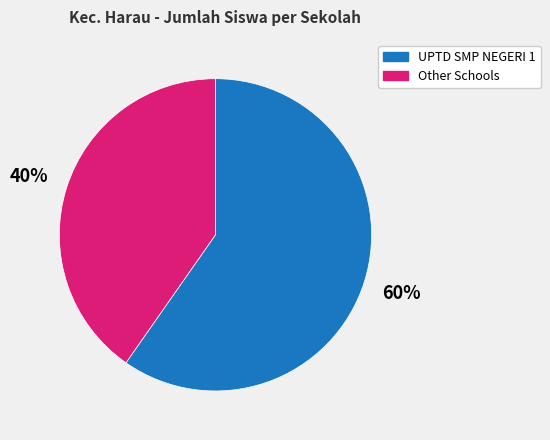

Is there a majority slice in this chart?

Yes